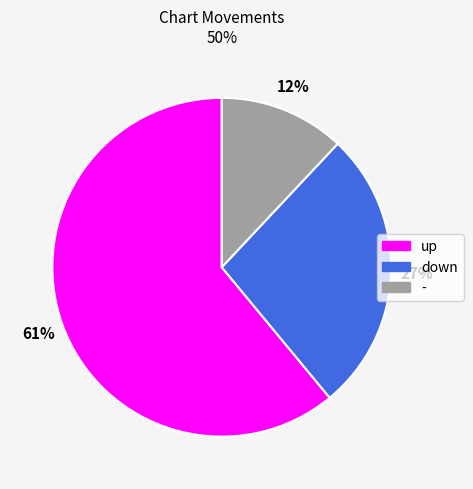

The - slice represents 12% of the pie. True or false?

True